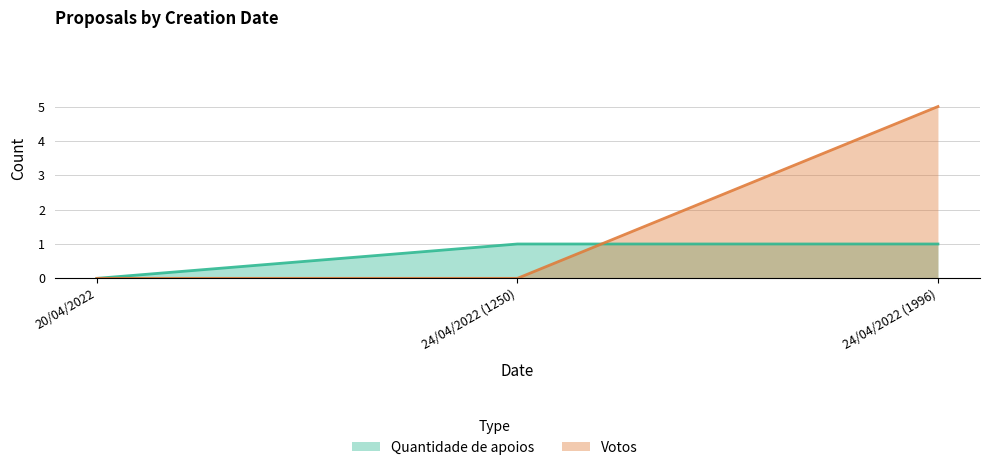

How many lines are shown in the chart?

2